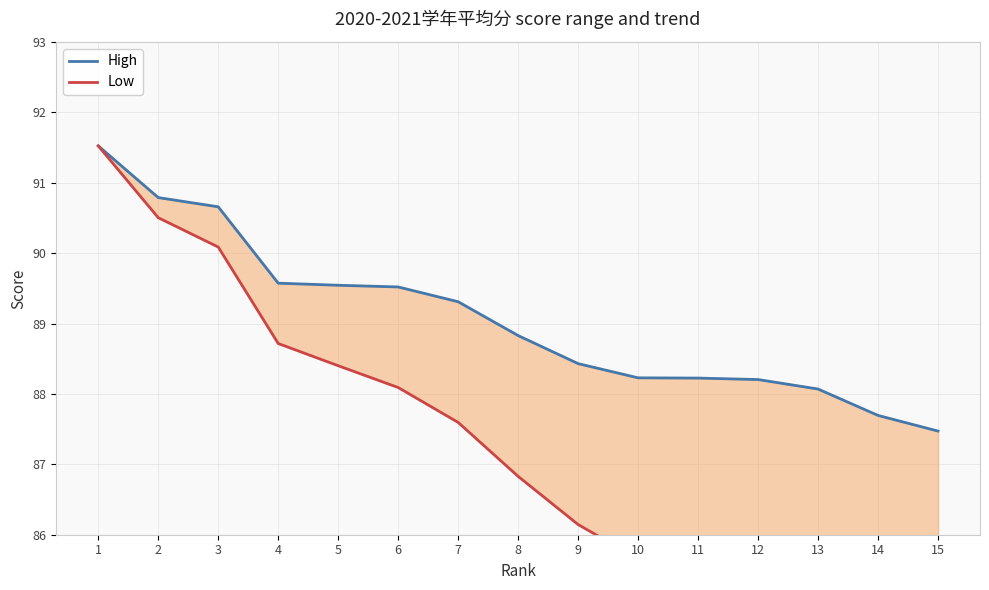

At 12, list the series in order from smallest to largest.

Low, High